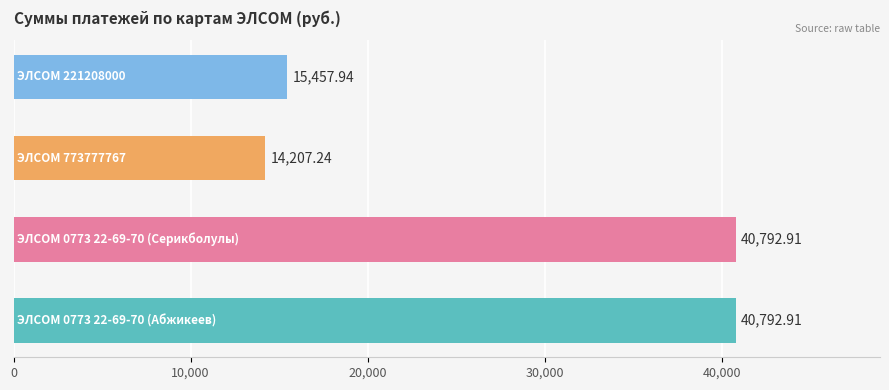

What is the difference between the maximum and minimum values?

26585.7